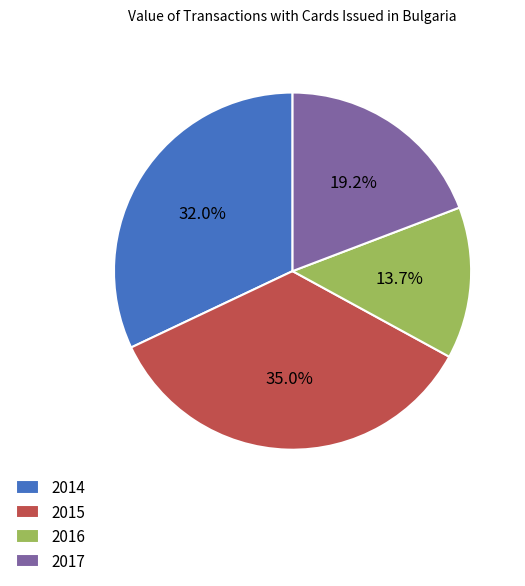

Combined, do 2017 and 2016 account for over 50%?

No